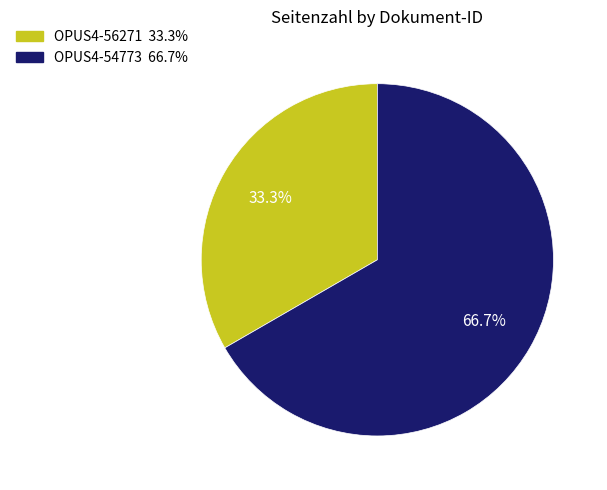

Is it true that OPUS4-56271 is 33% of the pie?

True